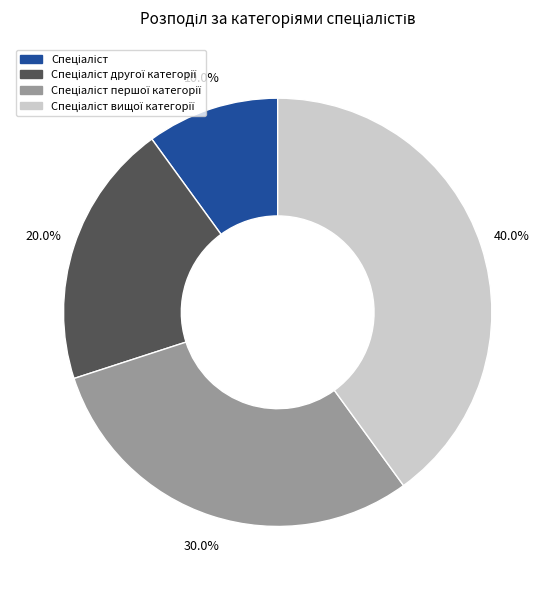

Is there any slice that represents more than half of the pie?

No